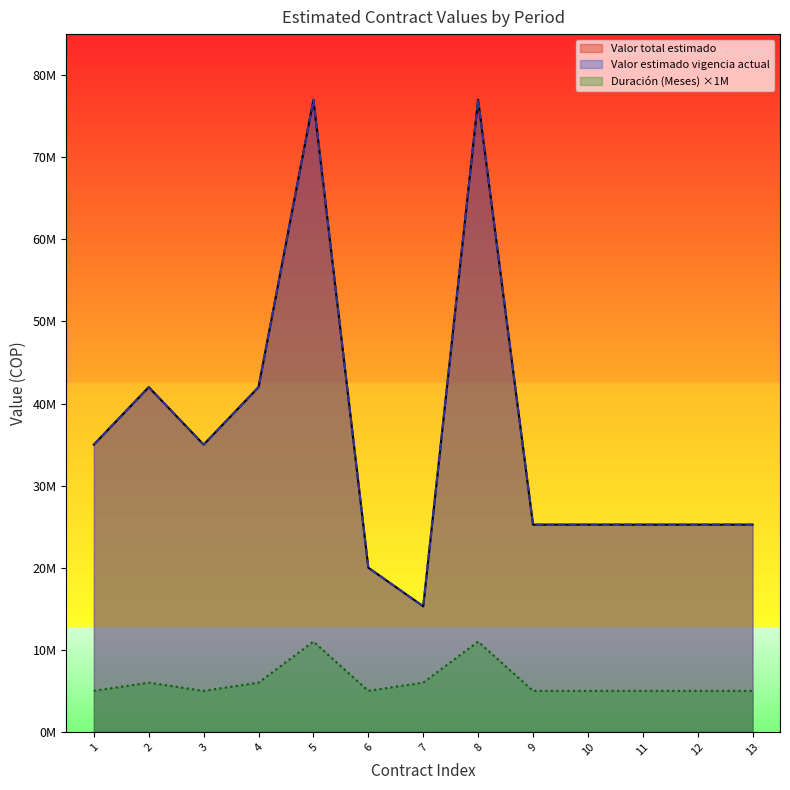

What is the lowest value of the Valor estimado vigencia actual series?

15300000